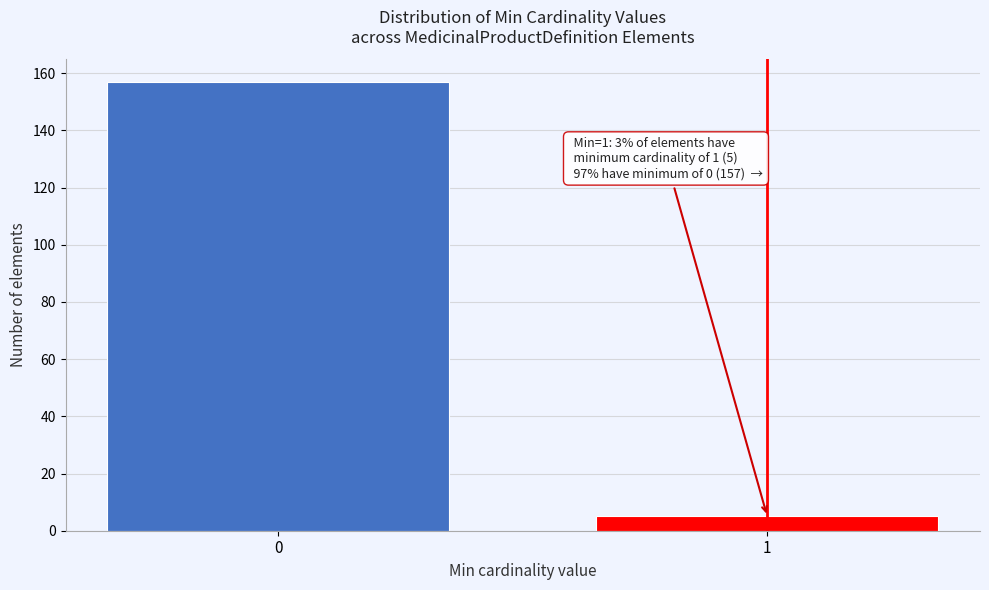

Reading left to right, what are all the values shown in this chart?

157	5